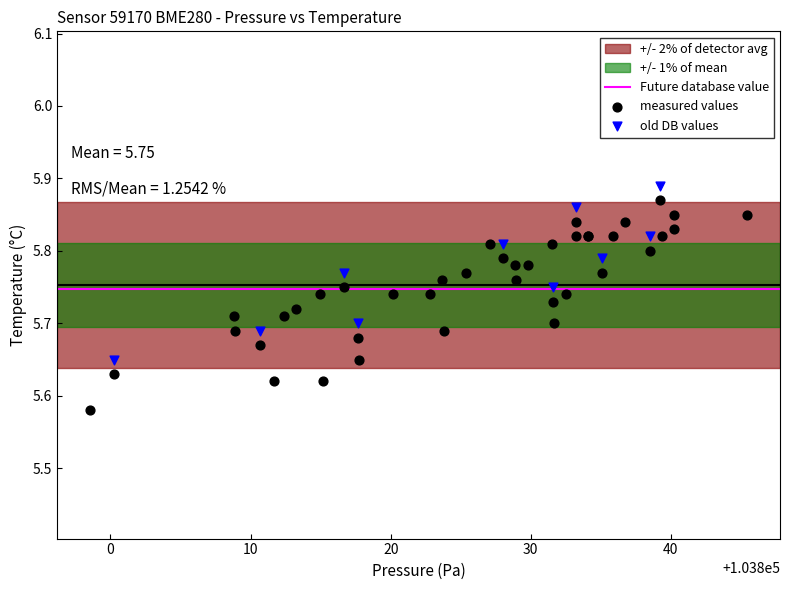

Which series has the widest spread of Y values?

measured values